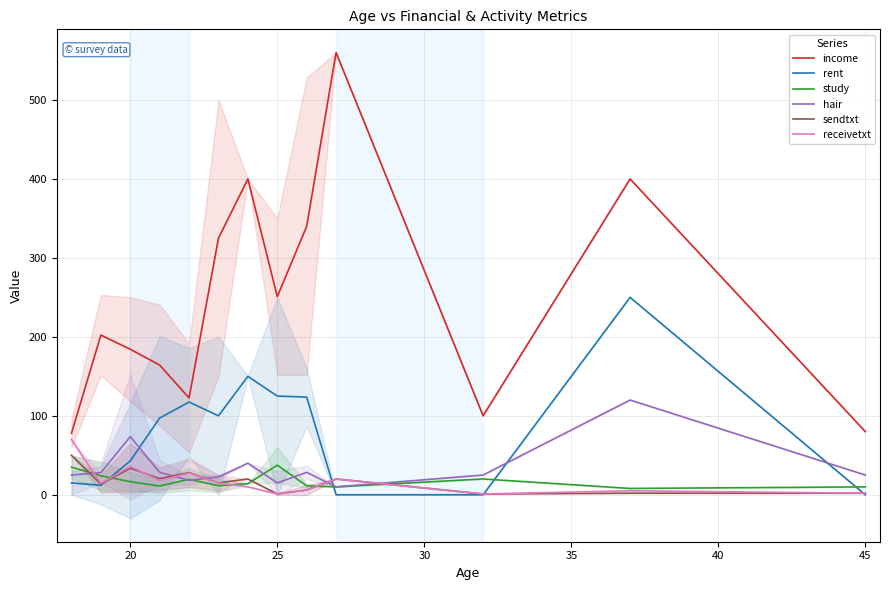

True or false: income has a value of 184.3 at 20.

True